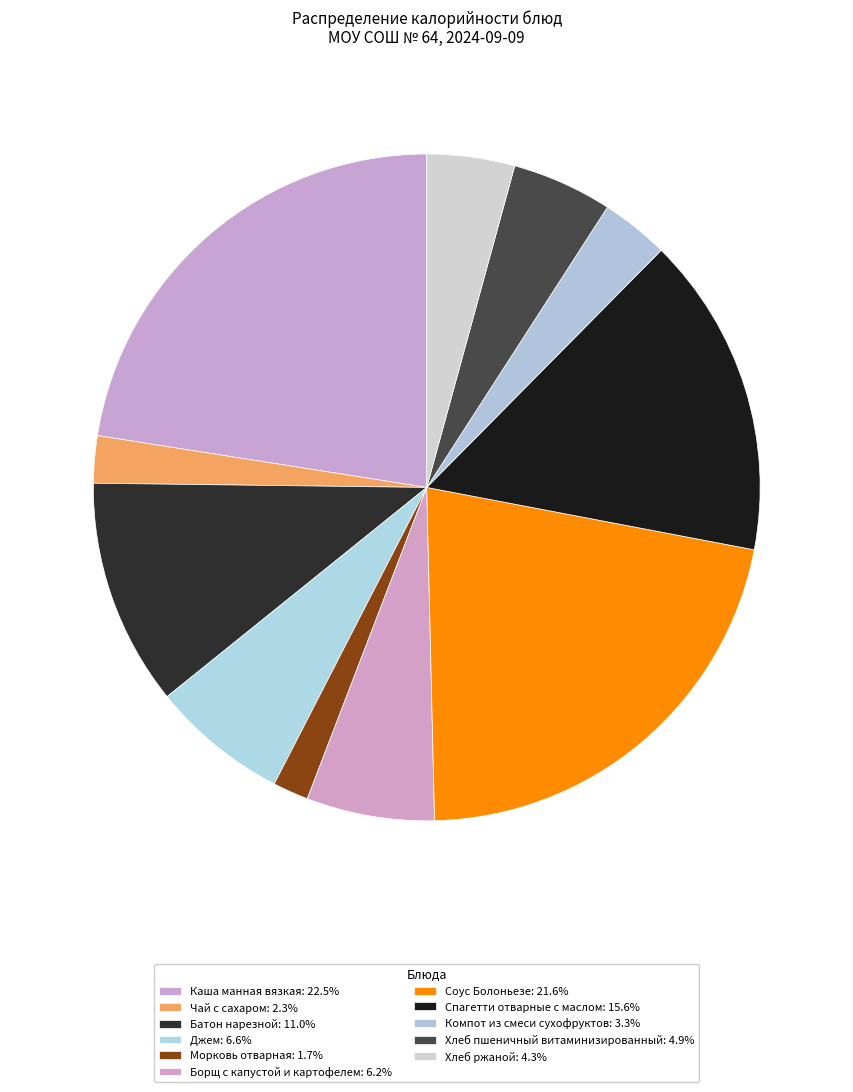

To the nearest percent, what percentage of the pie is Хлеб ржаной?

4%